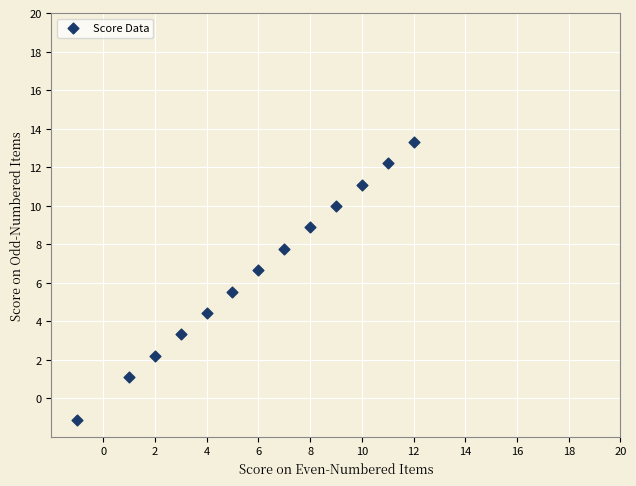

What is the range of Y values (max minus min)?

14.4